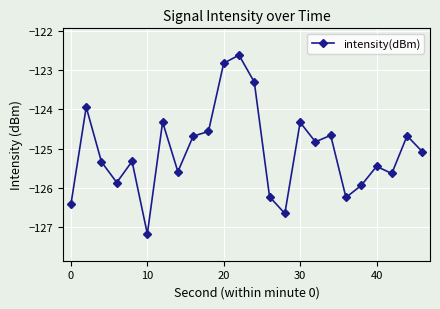

What is the difference between the maximum and minimum values?

4.5